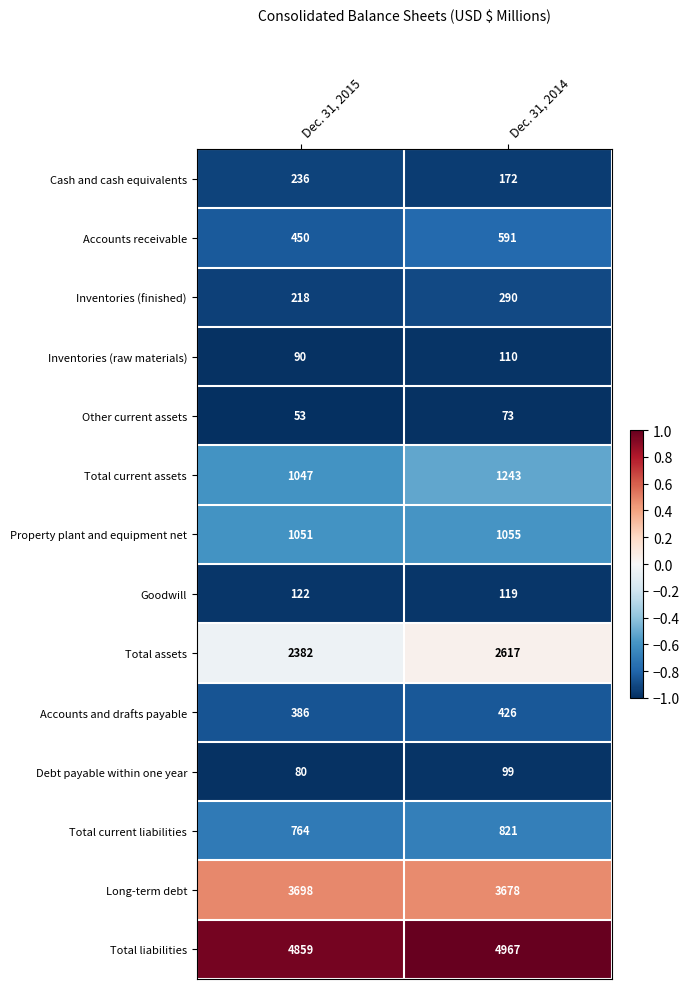

At Dec. 31, 2014, list the series in order from smallest to largest.

Other current assets, Debt payable within one year, Inventories (raw materials), Goodwill, Cash and cash equivalents, Inventories (finished), Accounts and drafts payable, Accounts receivable, Total current liabilities, Property plant and equipment net, Total current assets, Total assets, Long-term debt, Total liabilities